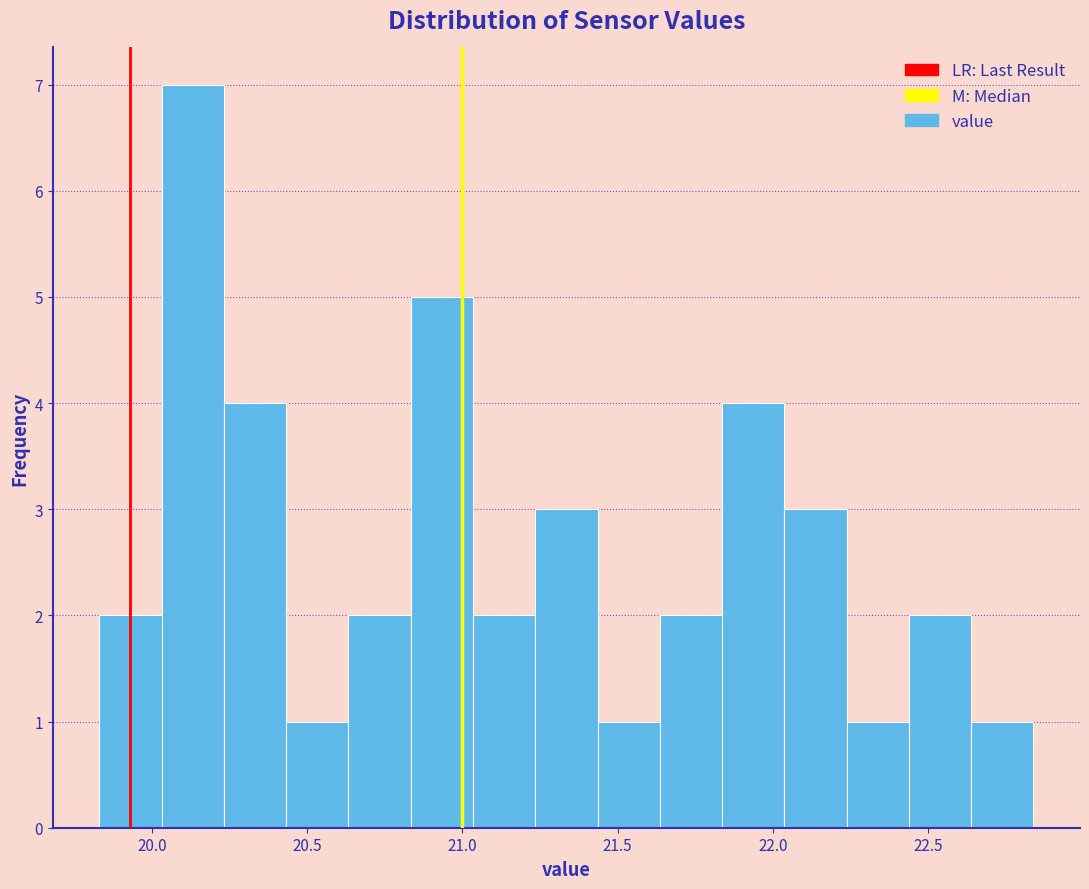

Reading left to right, transcribe this chart: for each bar, give the range it covers on the x-axis and its height. Neither the bar edges nor the heights are printed on the chart, so give them approximately, as read against the axes.

19.85 to 20.05: 2
20.05 to 20.25: 7
20.25 to 20.45: 4
20.45 to 20.65: 1
20.65 to 20.85: 2
20.85 to 21.05: 5
21.05 to 21.25: 2
21.25 to 21.45: 3
21.45 to 21.65: 1
21.65 to 21.85: 2
21.85 to 22.05: 4
22.05 to 22.25: 3
22.25 to 22.45: 1
22.45 to 22.65: 2
22.65 to 22.85: 1